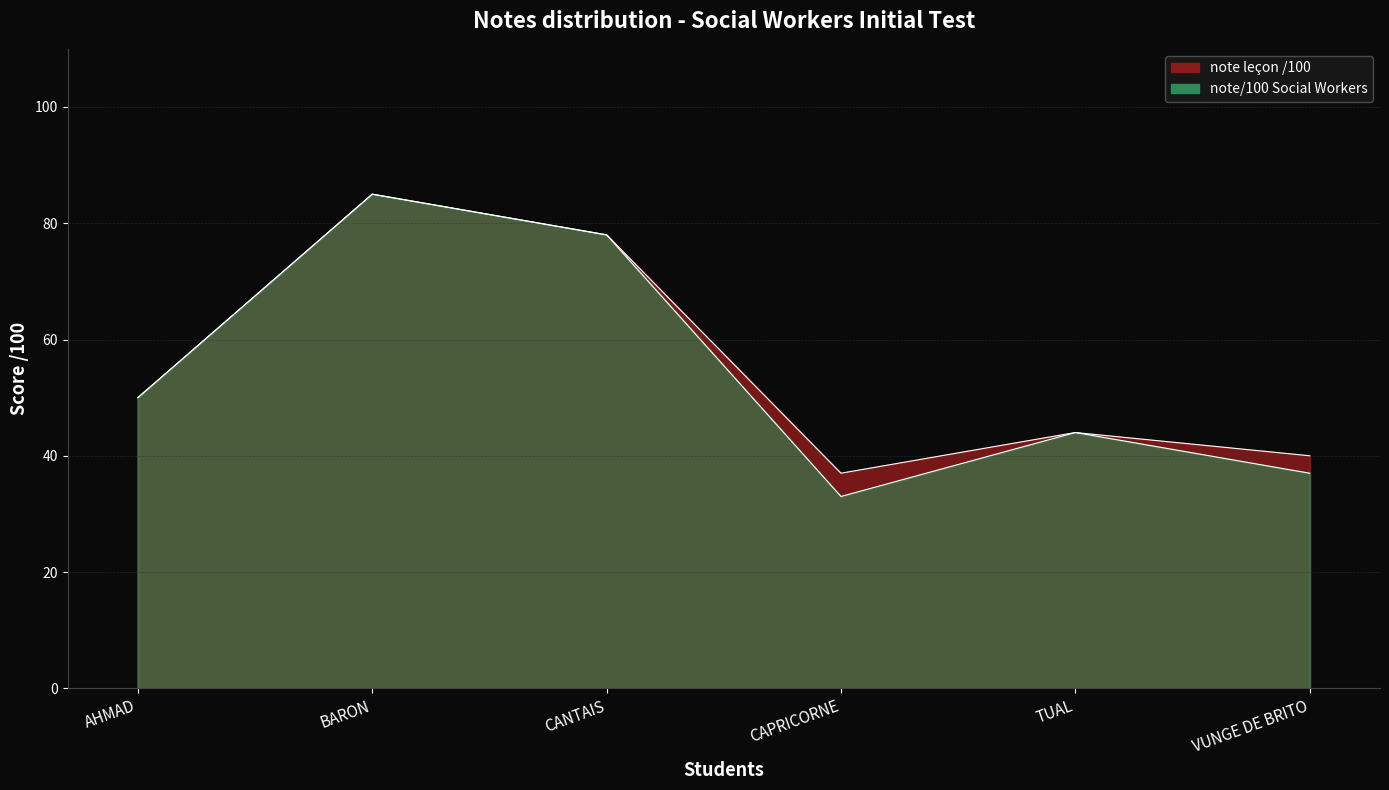

Where is the first local maximum for note leçon /100?

BARON